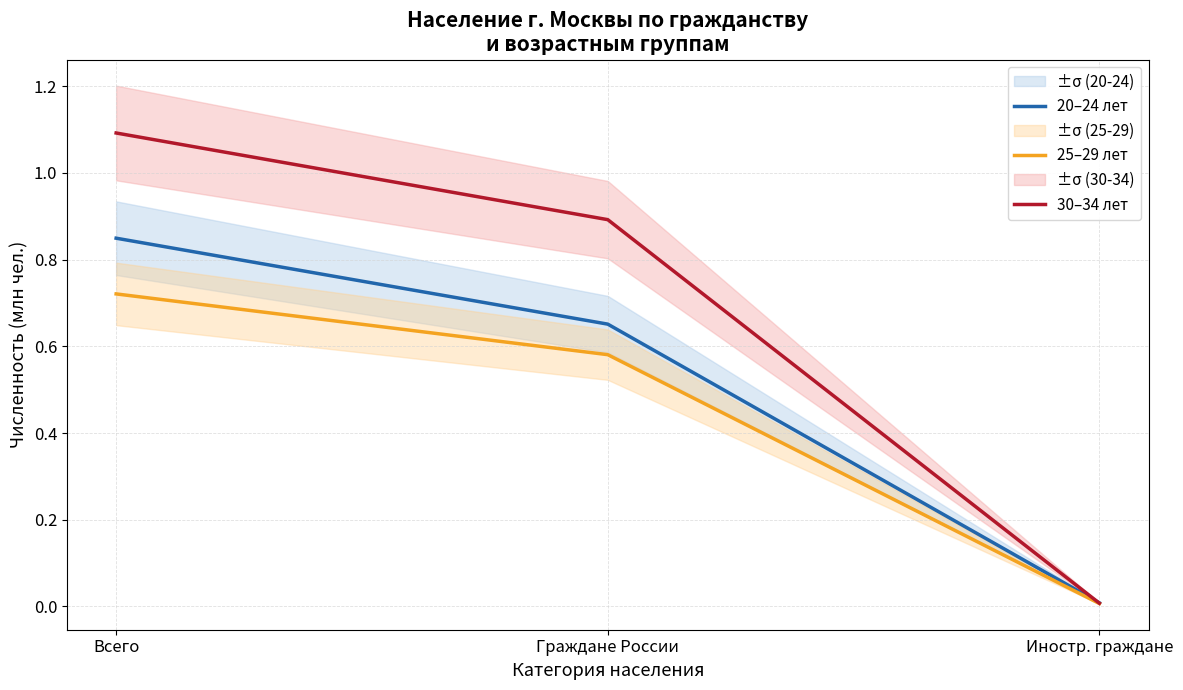

What is the label of the 3rd point from the right?

Всего